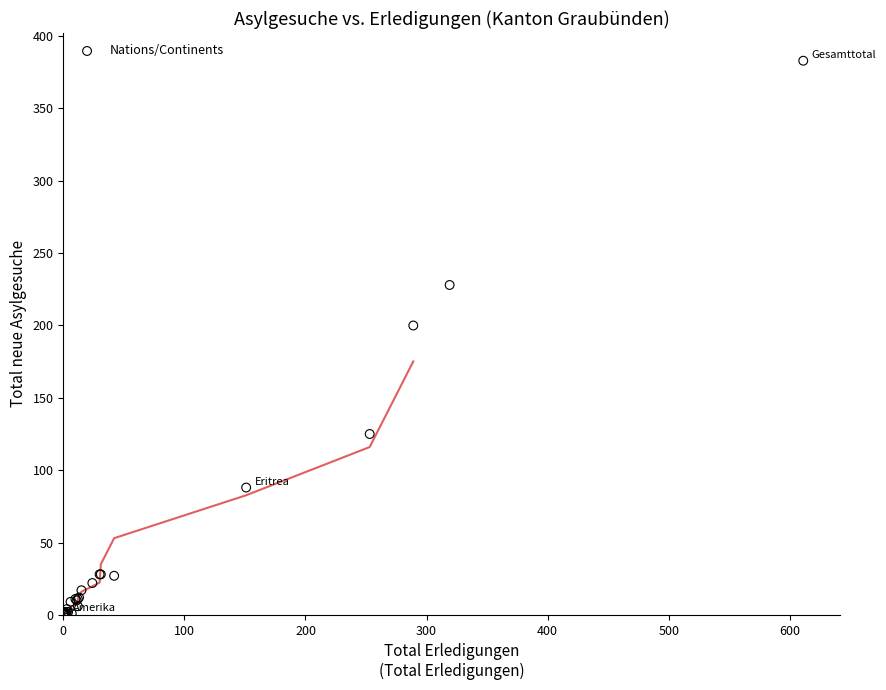

What Y value in the scatter plot is closest to 191?

200